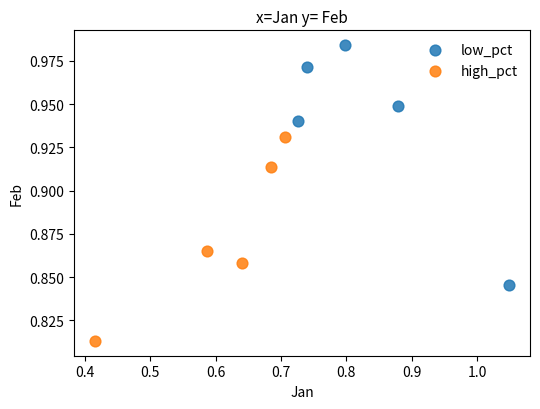

Which series reaches the maximum Y coordinate?

low_pct